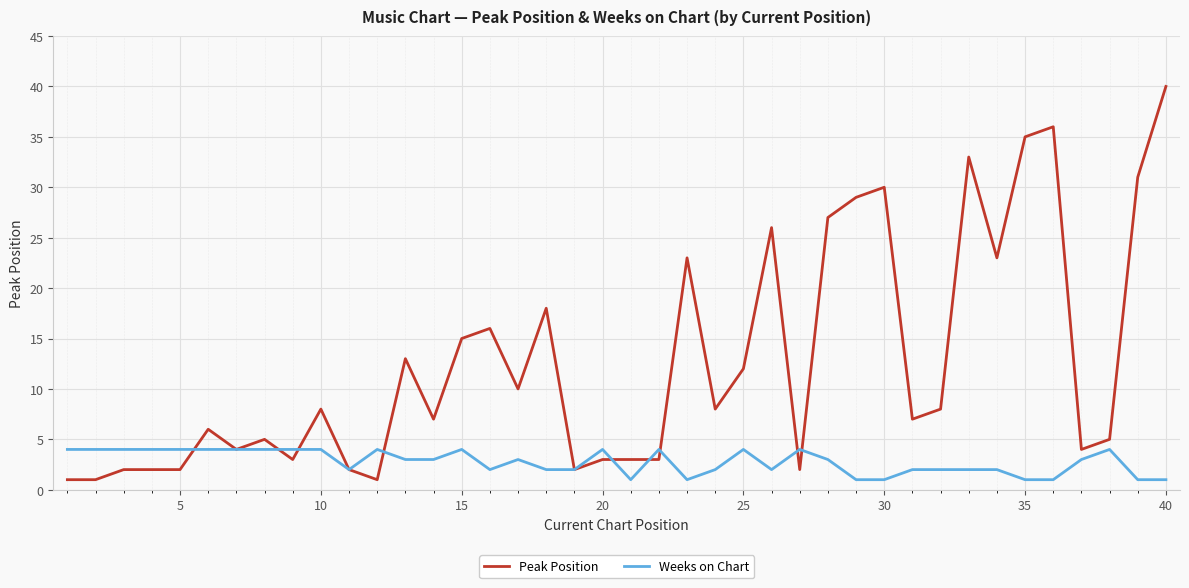

What is the greatest value displayed?

40